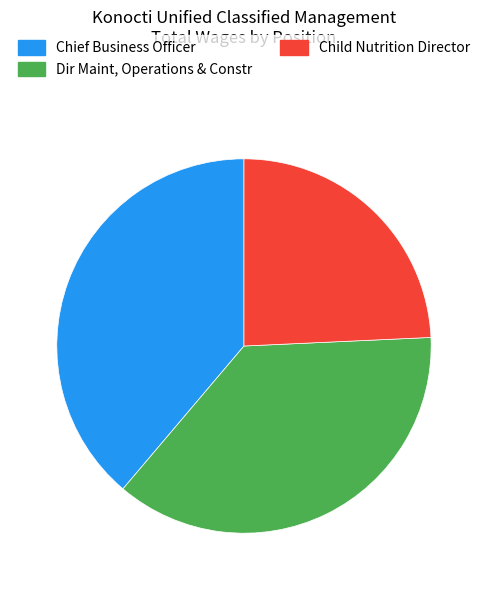

Between Dir Maint, Operations & Constr and Chief Business Officer, which is larger?

Chief Business Officer